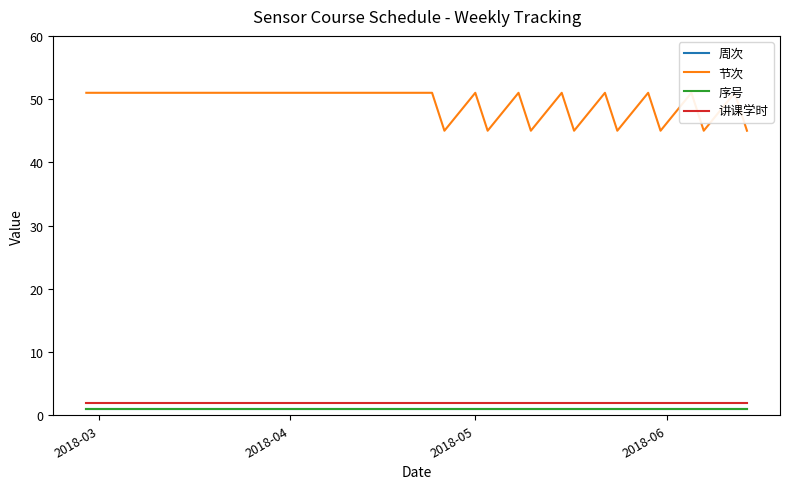

How many lines are shown in the chart?

4